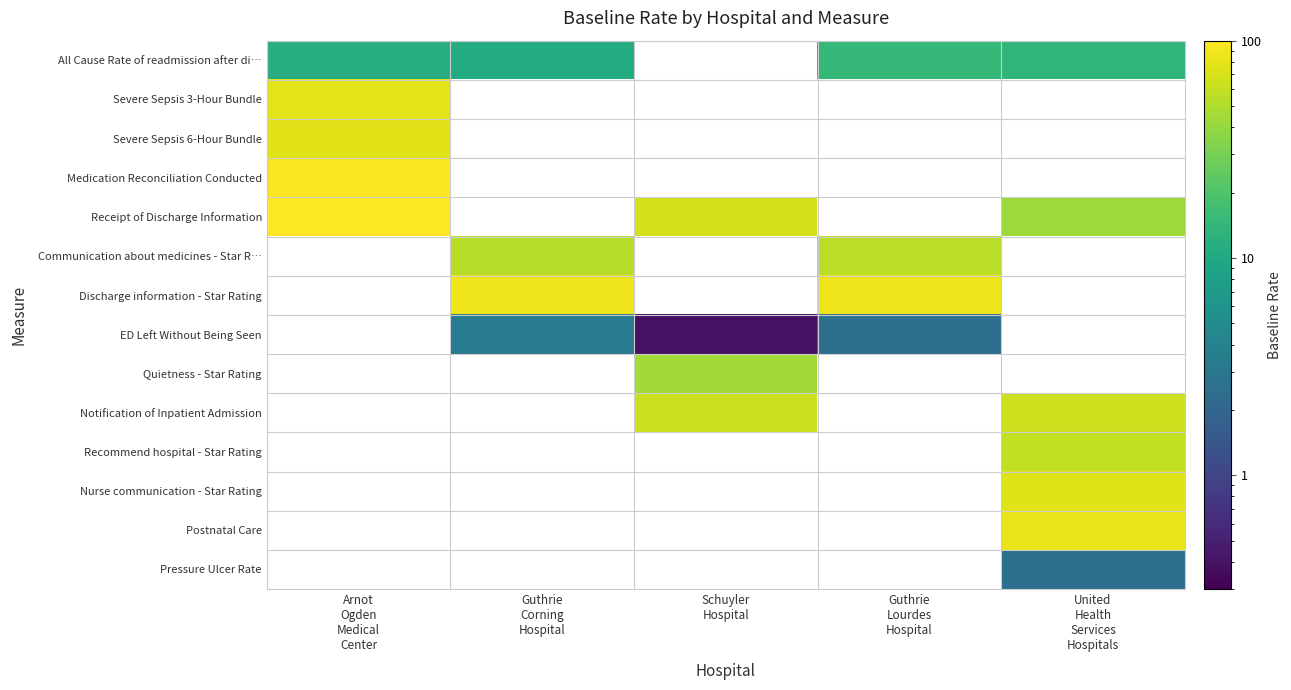

What is the approximate value of Receipt of Discharge Information at Schuyler Hospital?

69.3